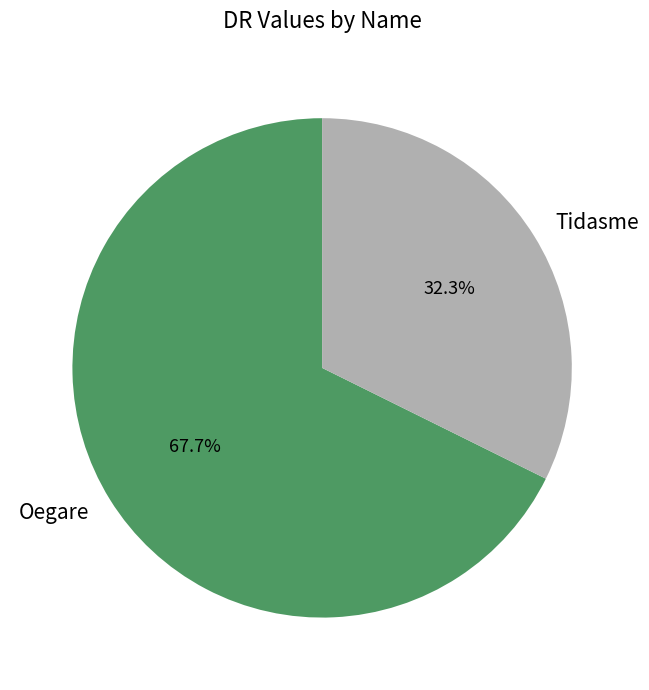

What portion of the pie excludes Tidasme?

67.7%